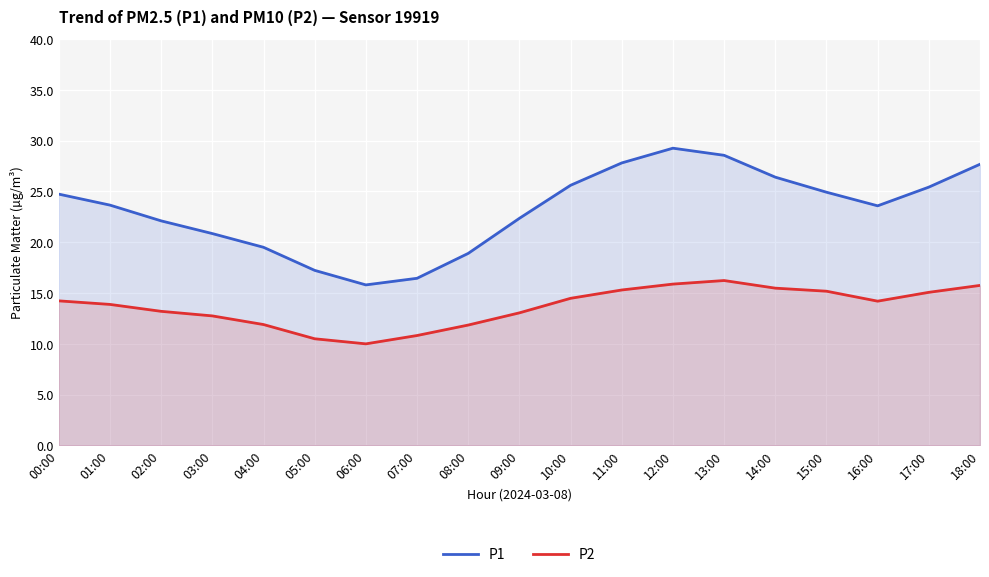

At which label is P2 closest to 13?

09:00